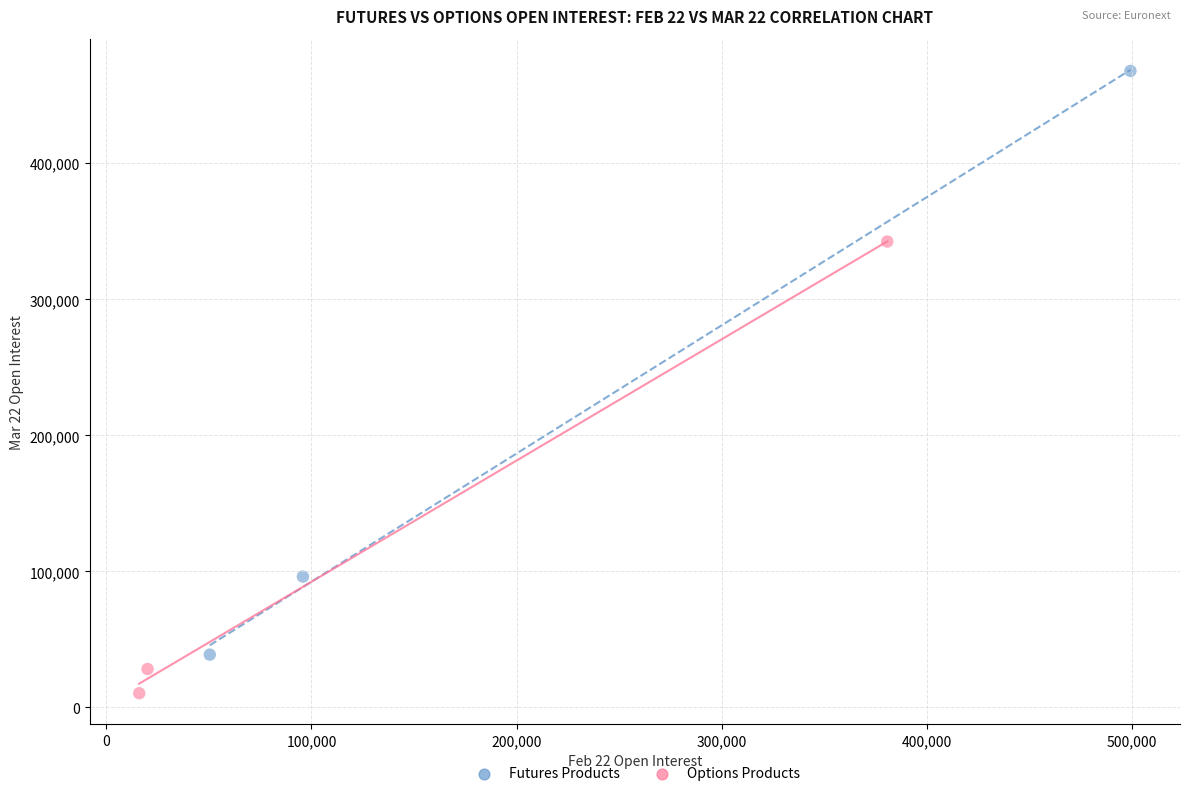

Which series has the largest Y range (max minus min)?

Futures Products